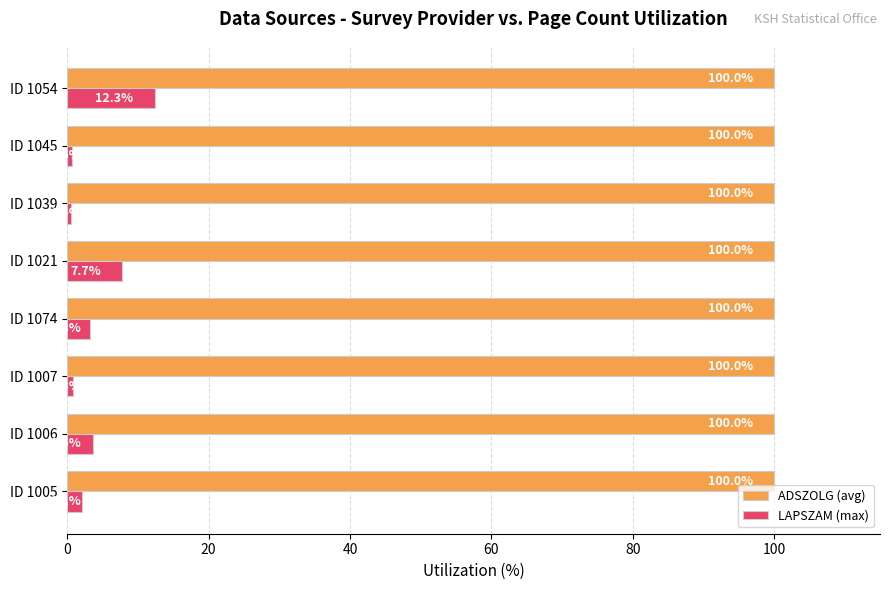

The LAPSZAM (max) series shows 1.8 at ID 1021. True or false?

False